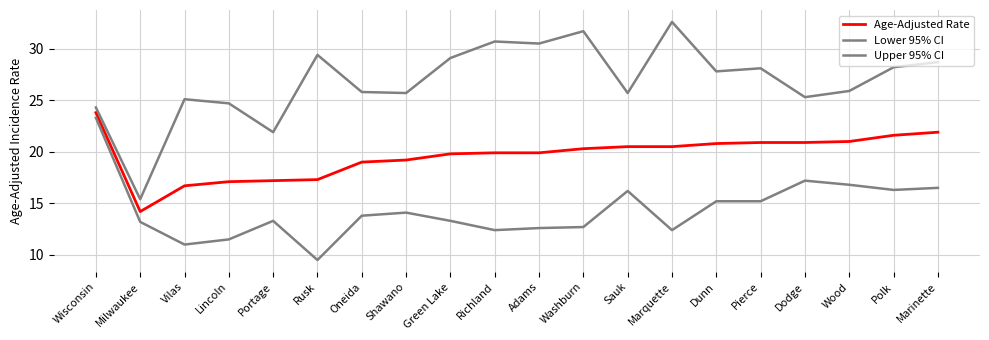

What is the label of the 2nd point from the left?

Milwaukee